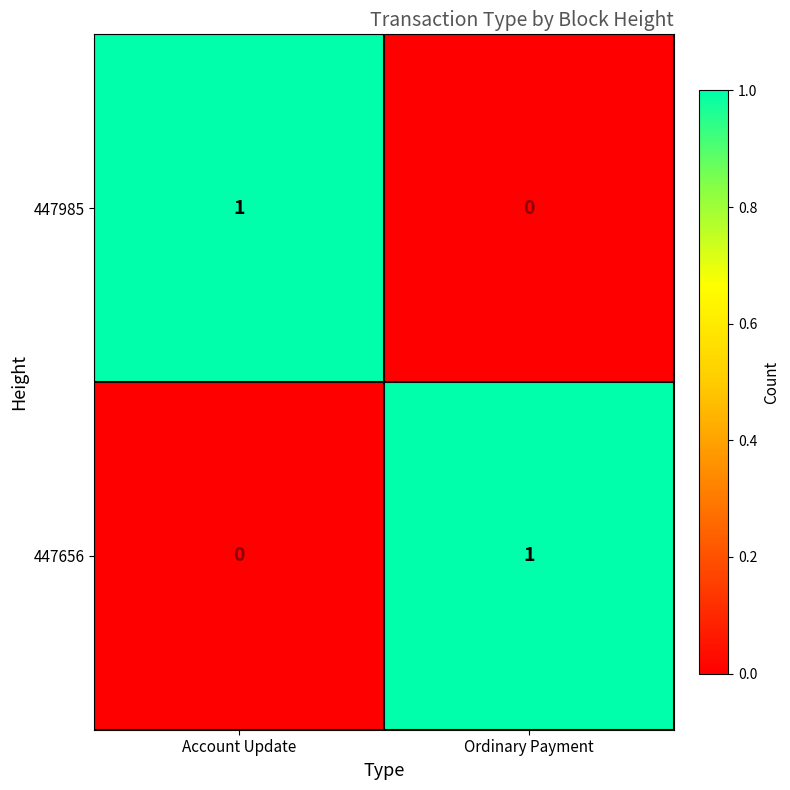

Is the value of 447985 at Ordinary Payment greater than the value of 447656 at Ordinary Payment?

No